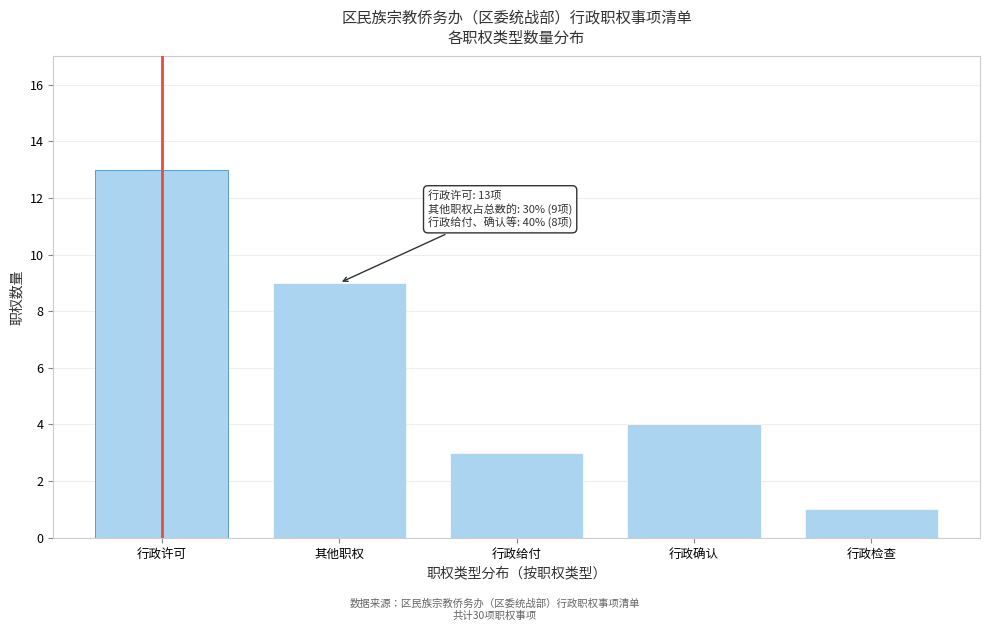

Reading left to right, extract all data points from this chart.

行政许可=13	其他职权=9	行政给付=3	行政确认=4	行政检查=1